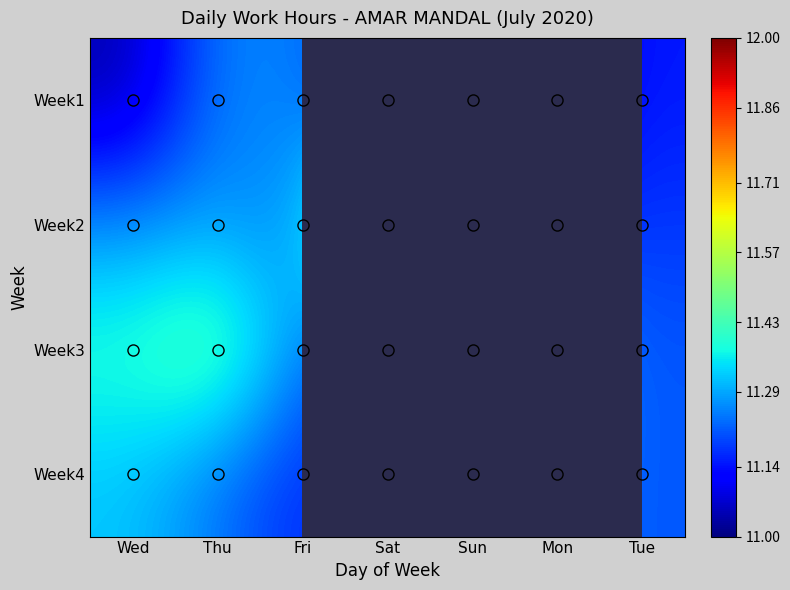

Is the value of Week3 at Wed greater than the value of Week2 at Sun?

No